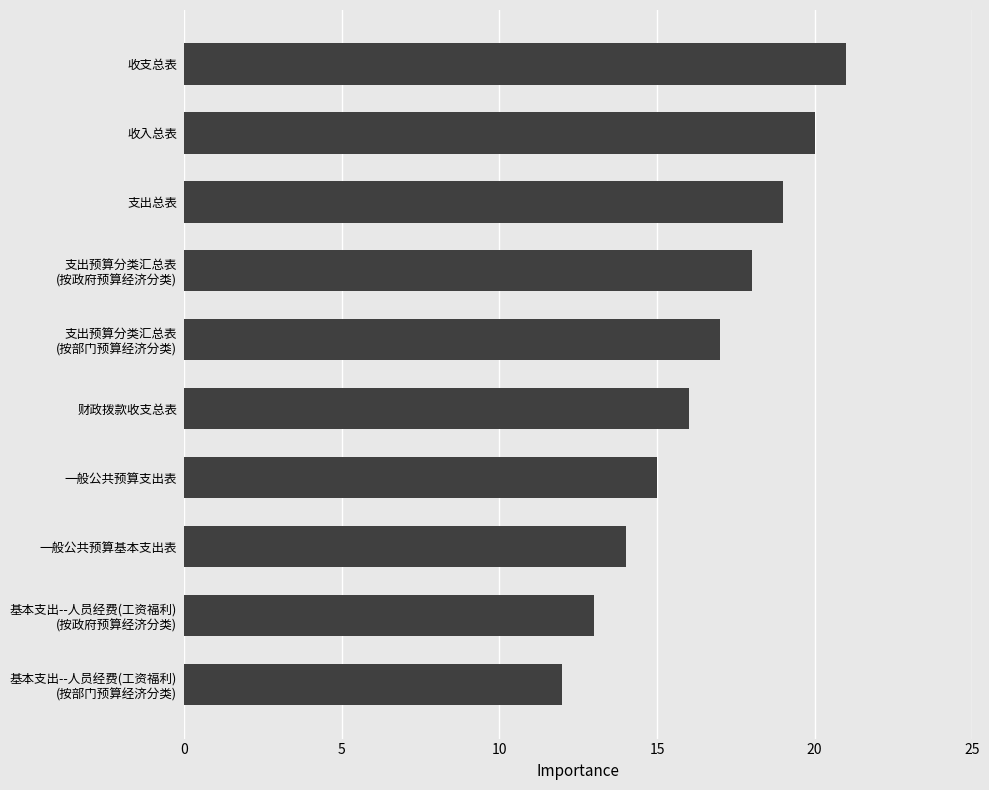

Reading top to bottom, list all the values displayed in this chart.

21	20	19	18	17	16	15	14	13	12